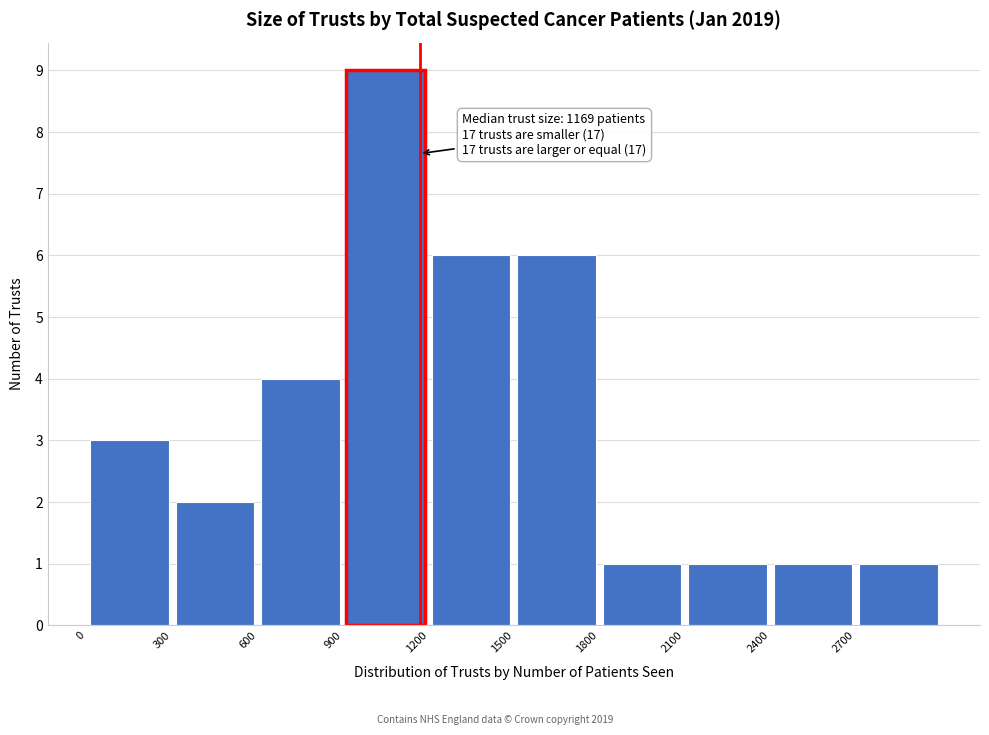

Which range on the x-axis has the tallest bar?

900 to 1200